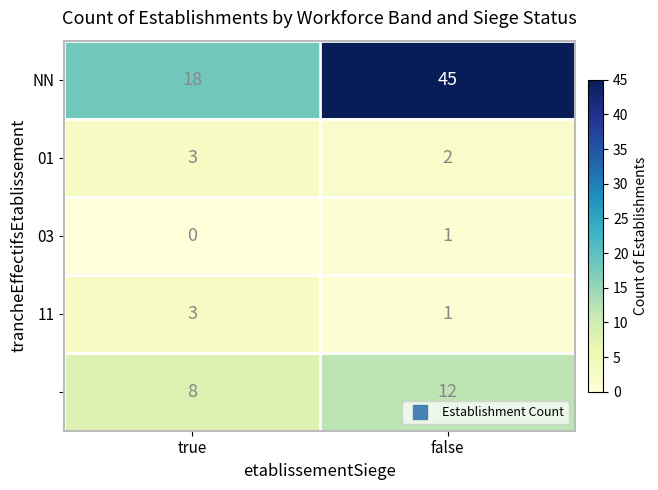

What is the spread (max minus min) of values at true?

18